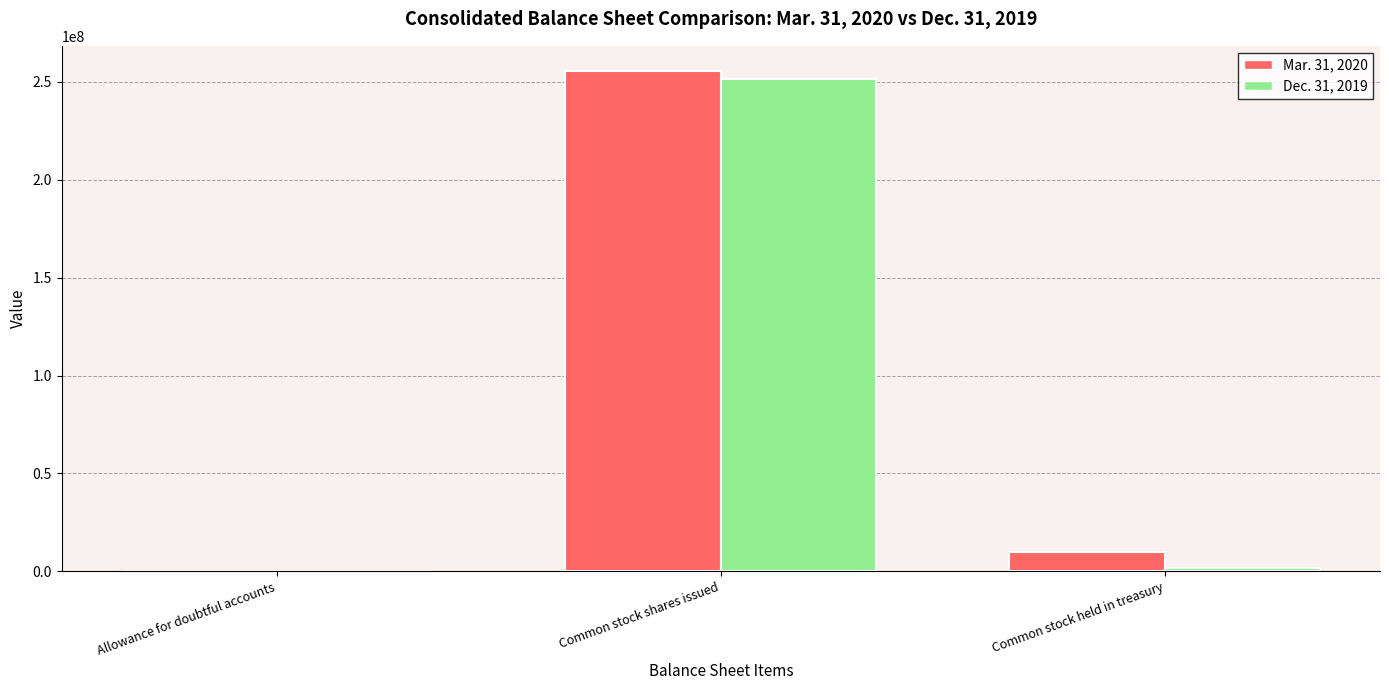

True or false: Mar. 31, 2020 has a value of 255684829 at Common stock shares issued.

True